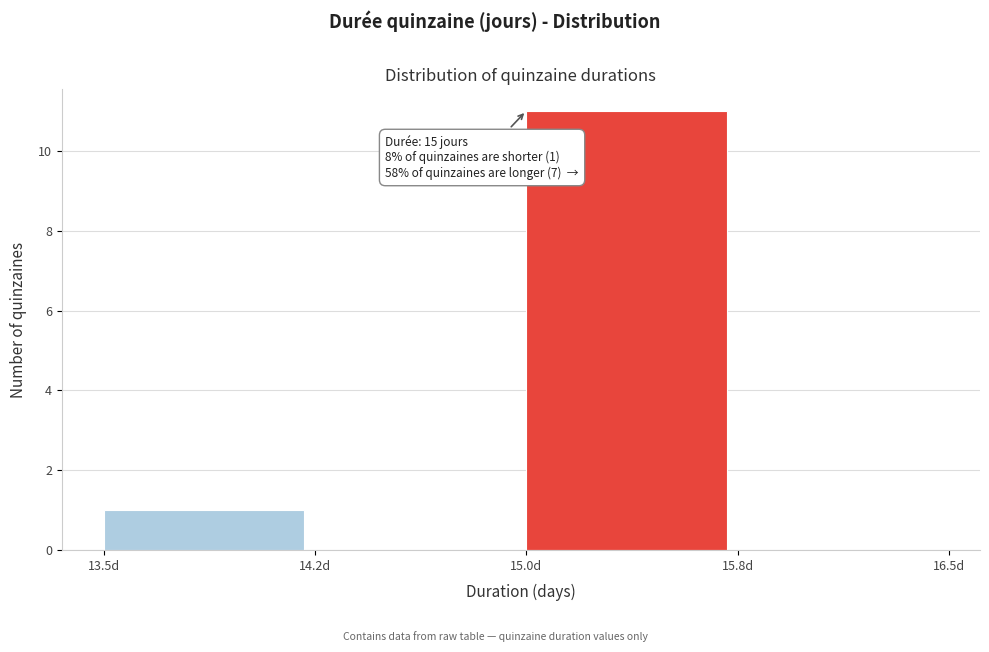

Reading left to right, extract all data points from this chart.

13.5d=1	14.2d=0	15.0d=11	15.8d=0